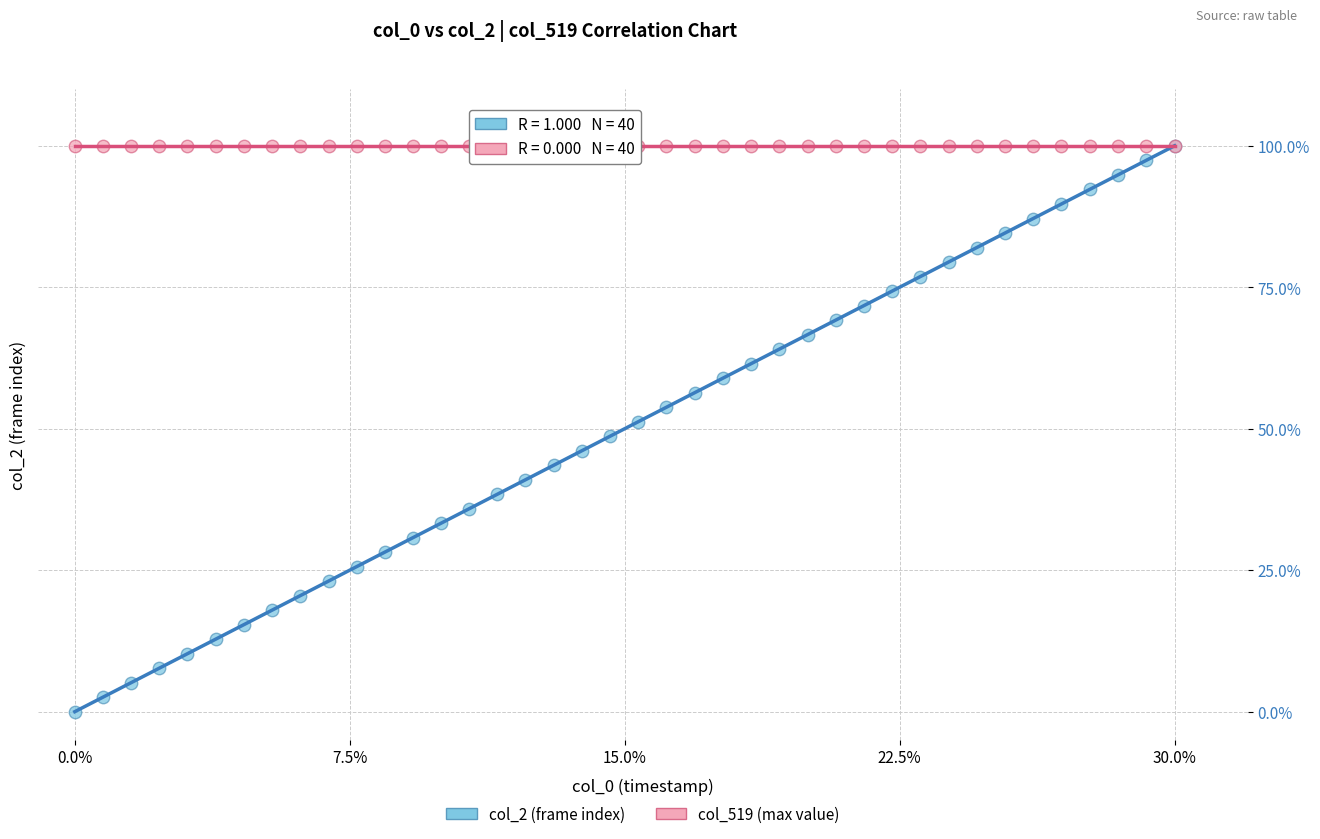

Which series reaches the minimum Y coordinate?

col_2 (frame index)